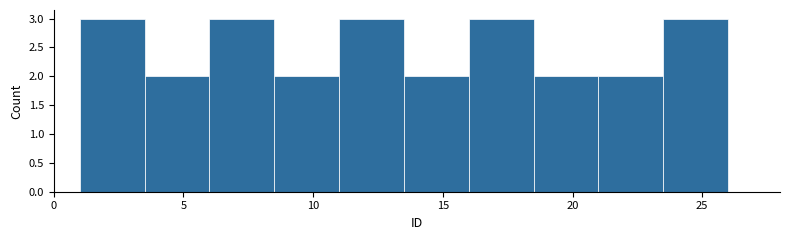

Reading left to right, list every bar in this chart as the range it spans on the x-axis followed by its height. The values are not printed on the chart, so give them approximately, as read against the axis.

1.0 to 3.5: 3
3.5 to 6.0: 2
6.0 to 8.5: 3
8.5 to 11.0: 2
11.0 to 13.5: 3
13.5 to 16.0: 2
16.0 to 18.5: 3
18.5 to 21.0: 2
21.0 to 23.5: 2
23.5 to 26.0: 3